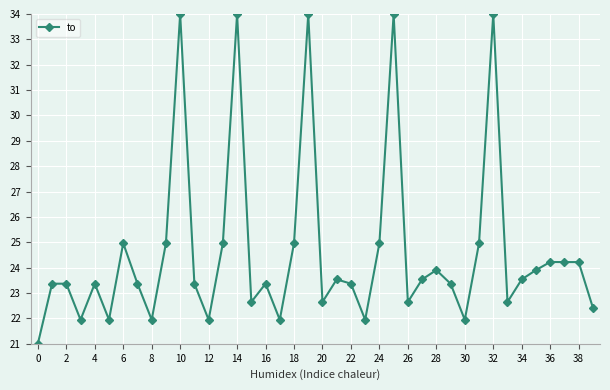

How many data points does each series have?

40